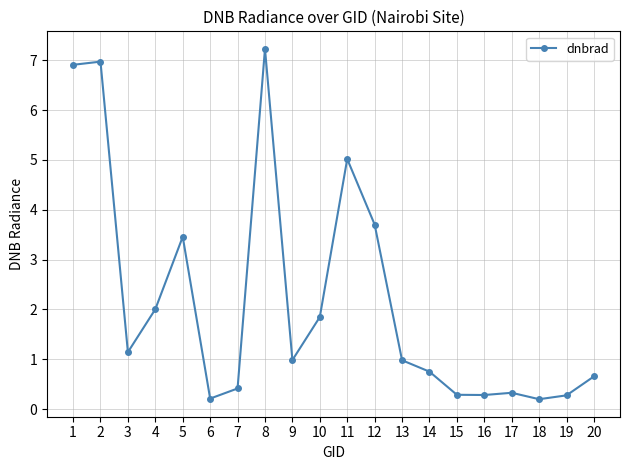

The chart shows a value of 0.6 at 9. True or false?

False